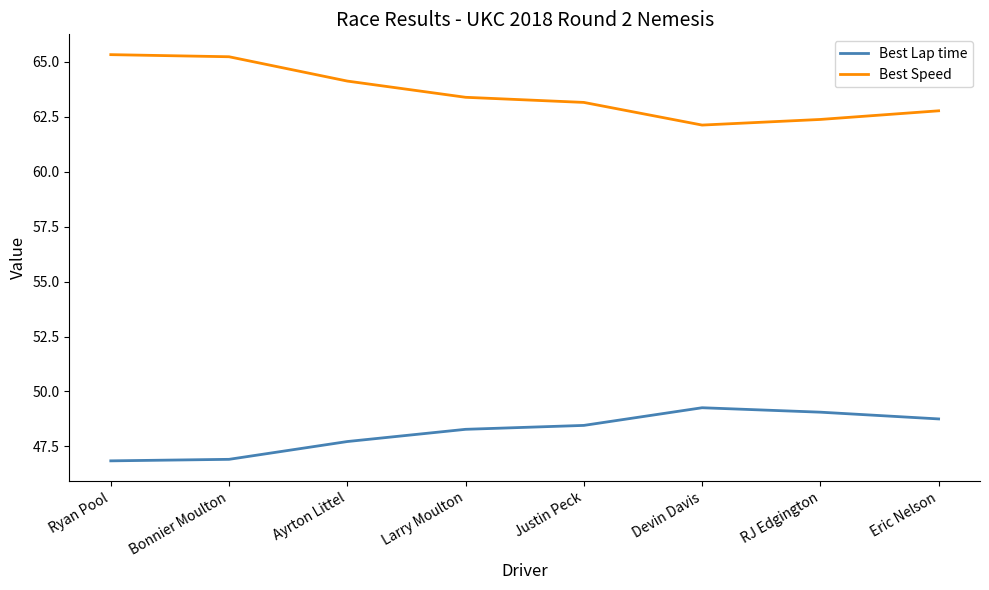

How many lines are shown in the chart?

2